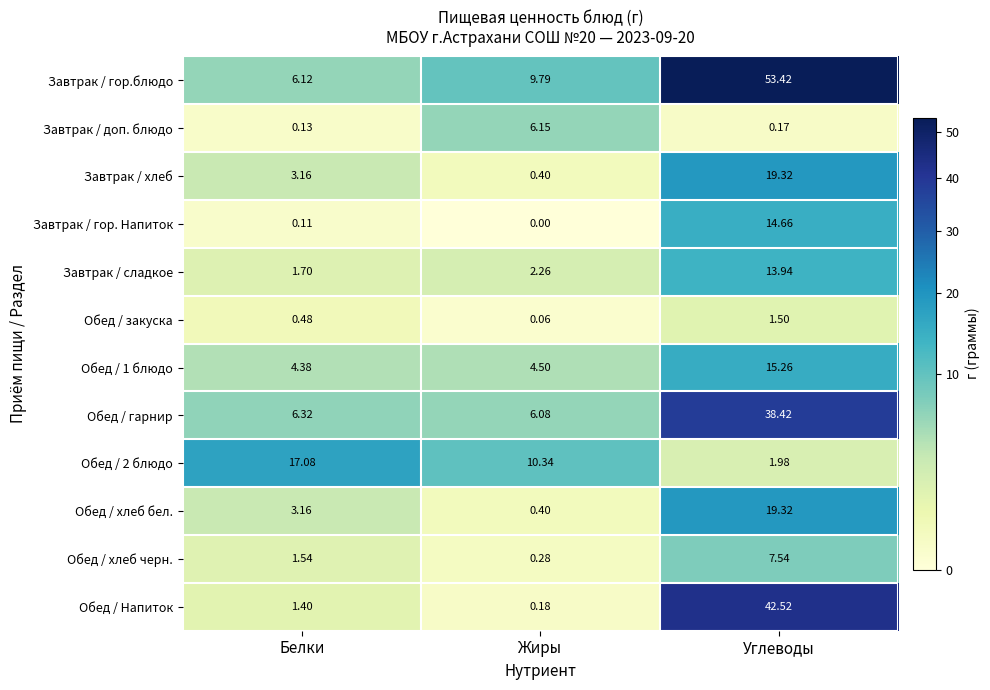

Which series has the largest total across all categories?

Завтрак / гор.блюдо